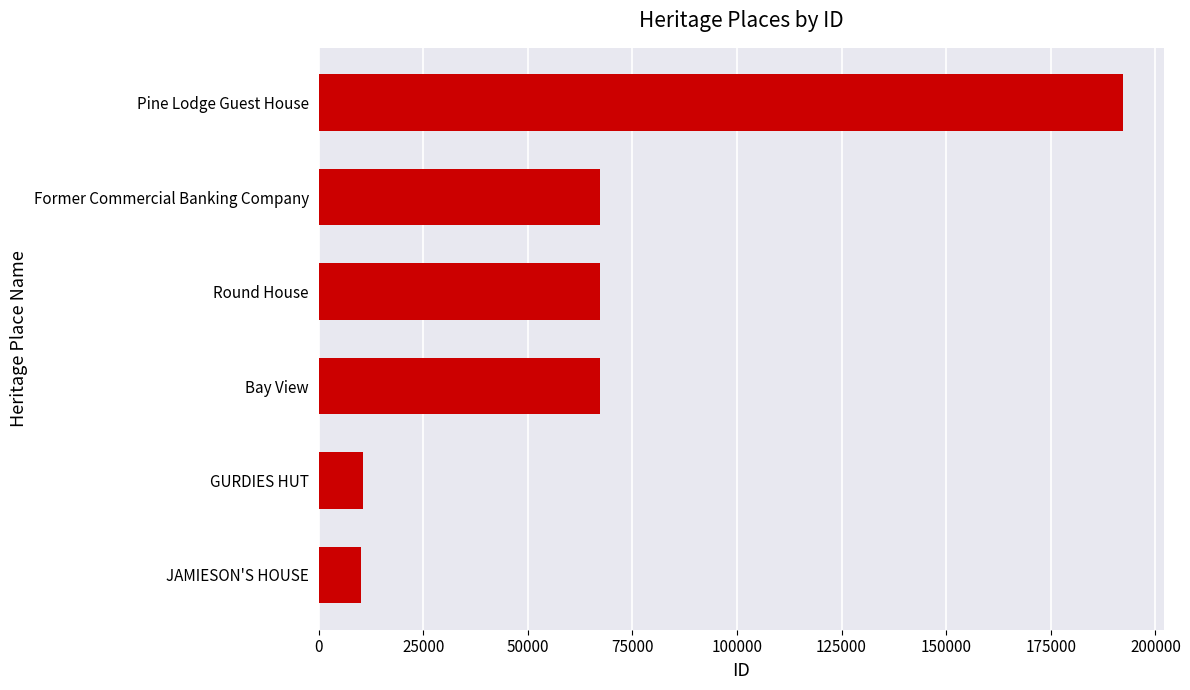

The value at JAMIESON'S HOUSE is 10250. True or false?

True